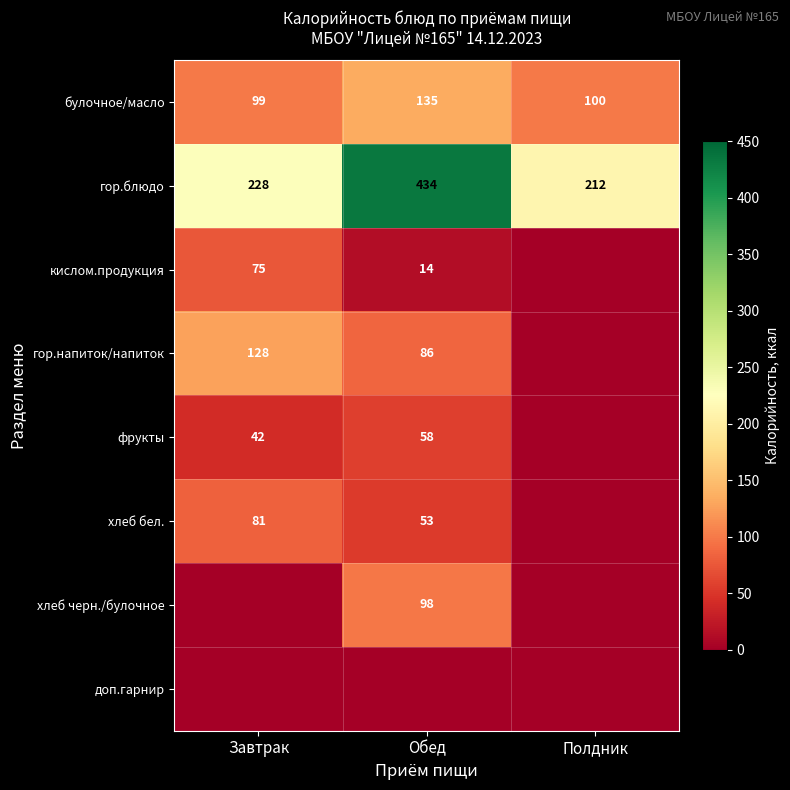

The value of хлеб бел. at Обед is 72. True or false?

False